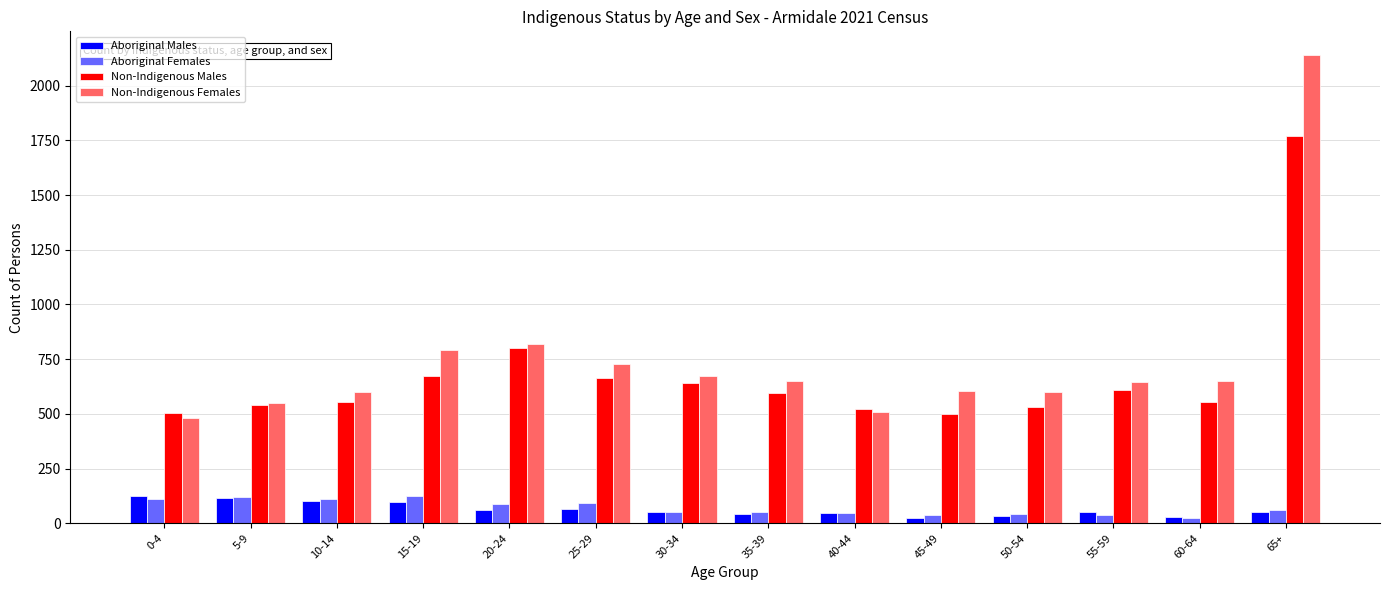

What is the value of the Non-Indigenous Males bar at the 5th from the left?

803